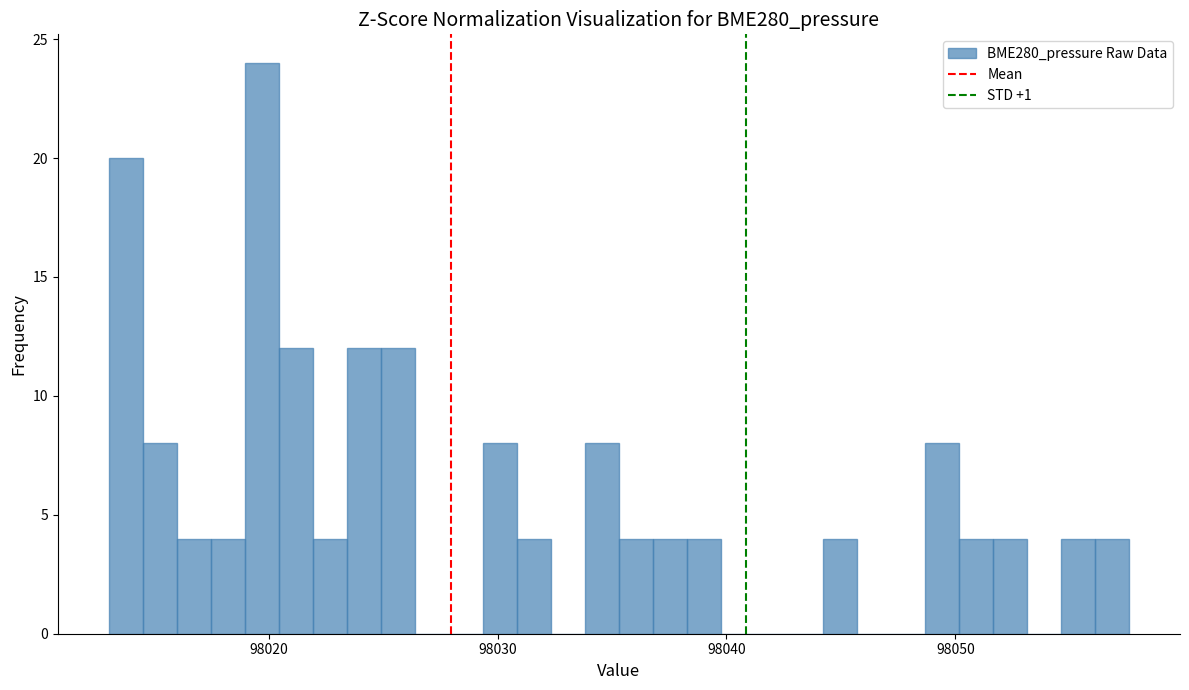

Around what value on the x-axis is the tallest bar? Give the approximate position of its centre, as read against the axis.

98020